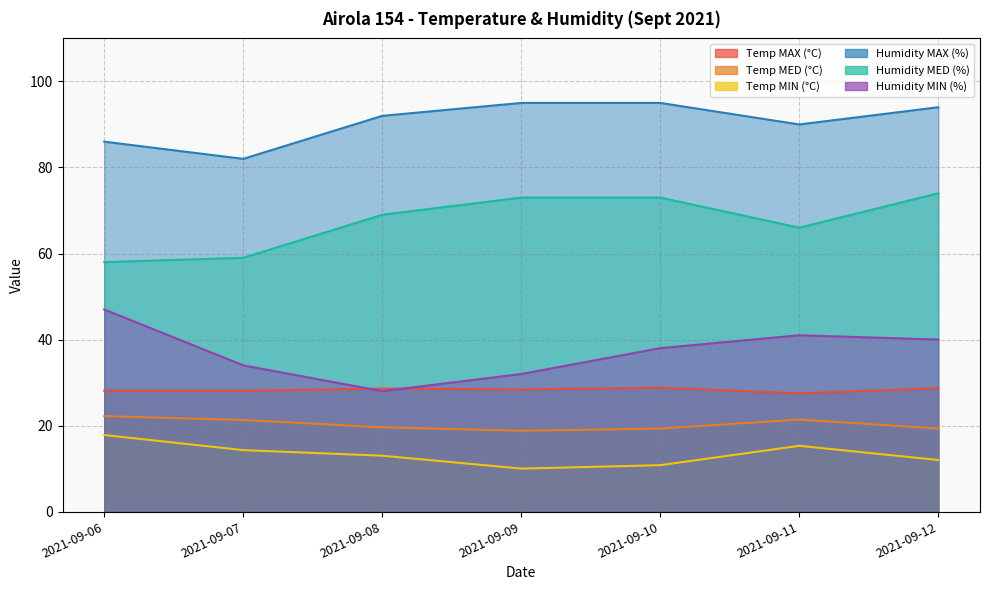

True or false: Humidity MED (%) and Temp MAX (°C) cross at least once.

False